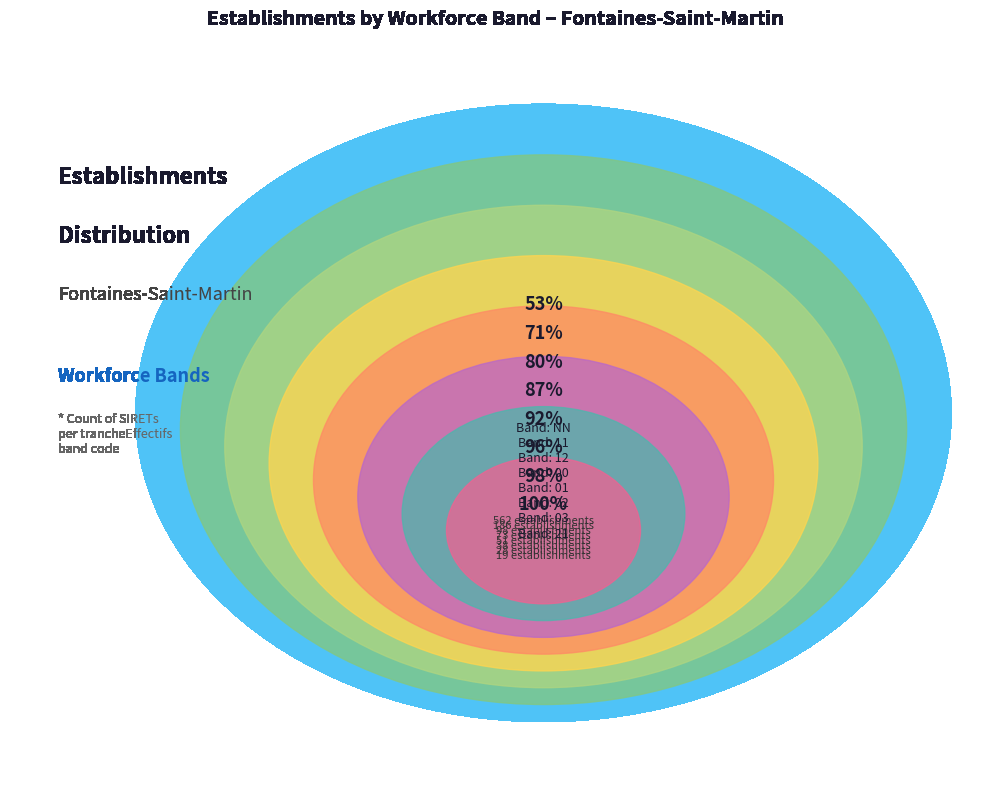

To the nearest percent, what is the difference between the largest and smallest slice percentages?

52%